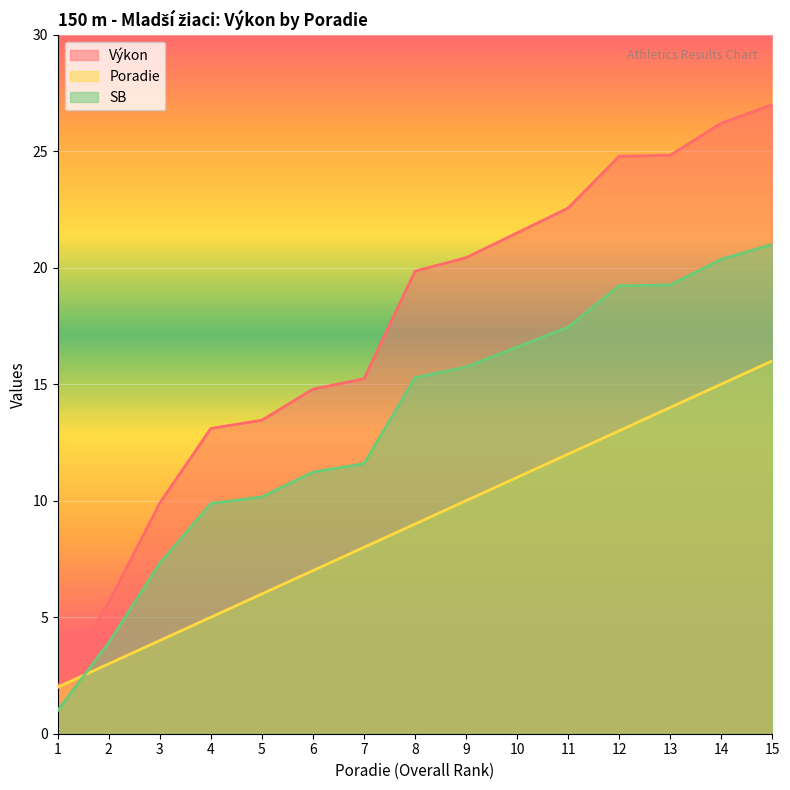

Which series has the largest range (max minus min)?

Výkon